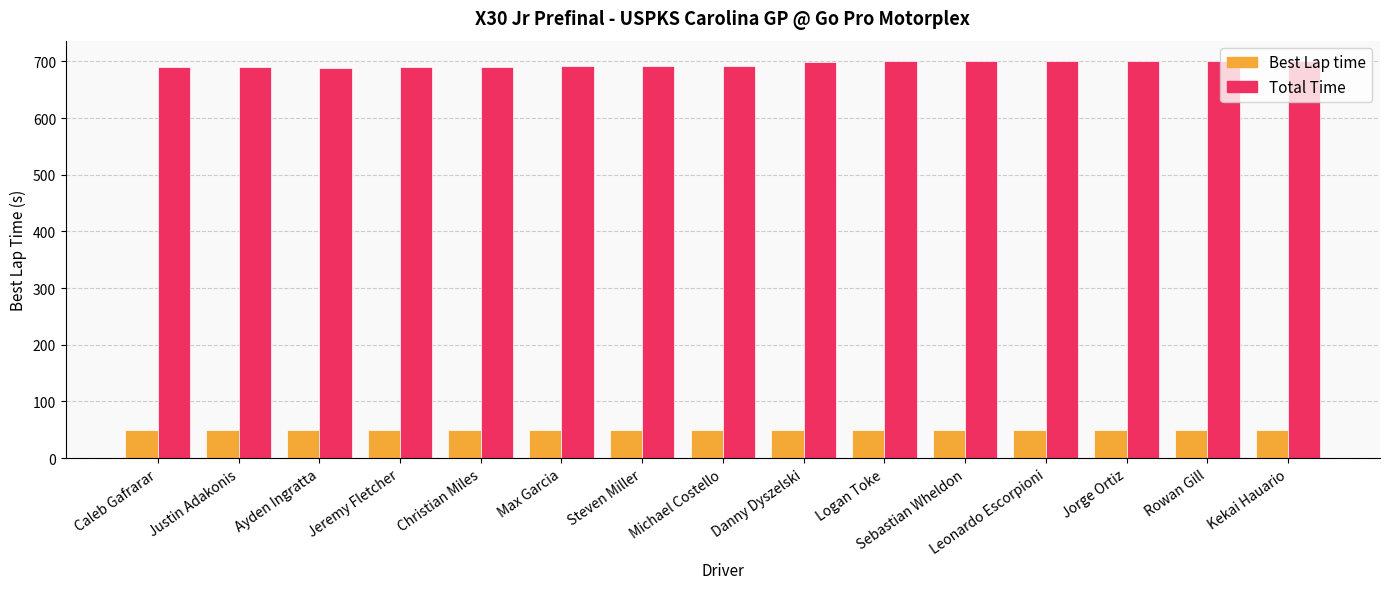

What is the label of the 3rd bar from the right?

Jorge Ortiz